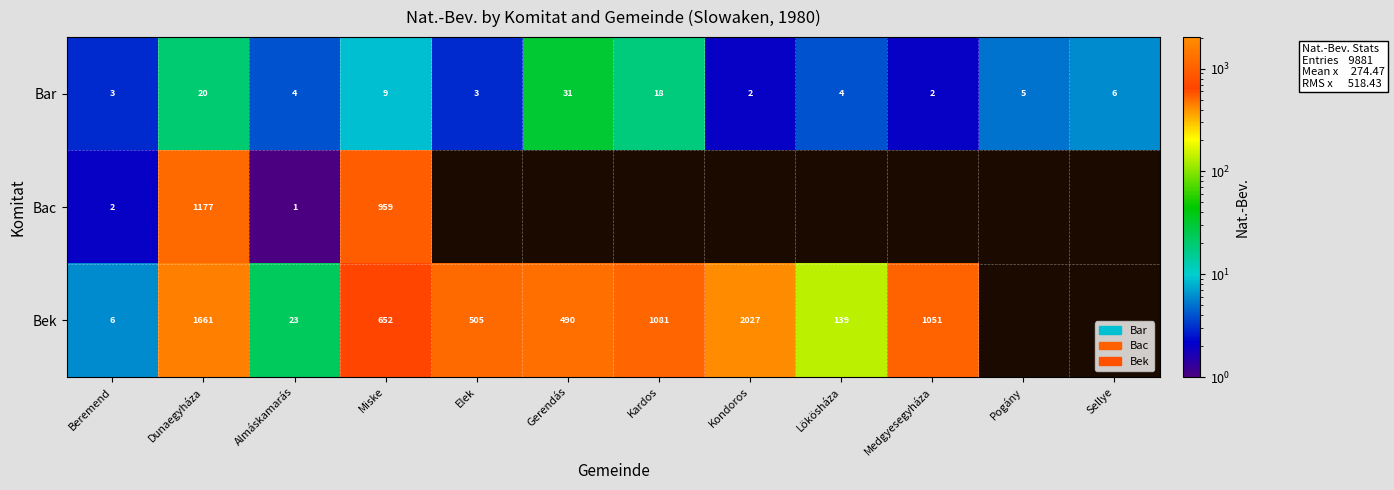

Is it true that Bek equals 35 at Almáskamarás?

False